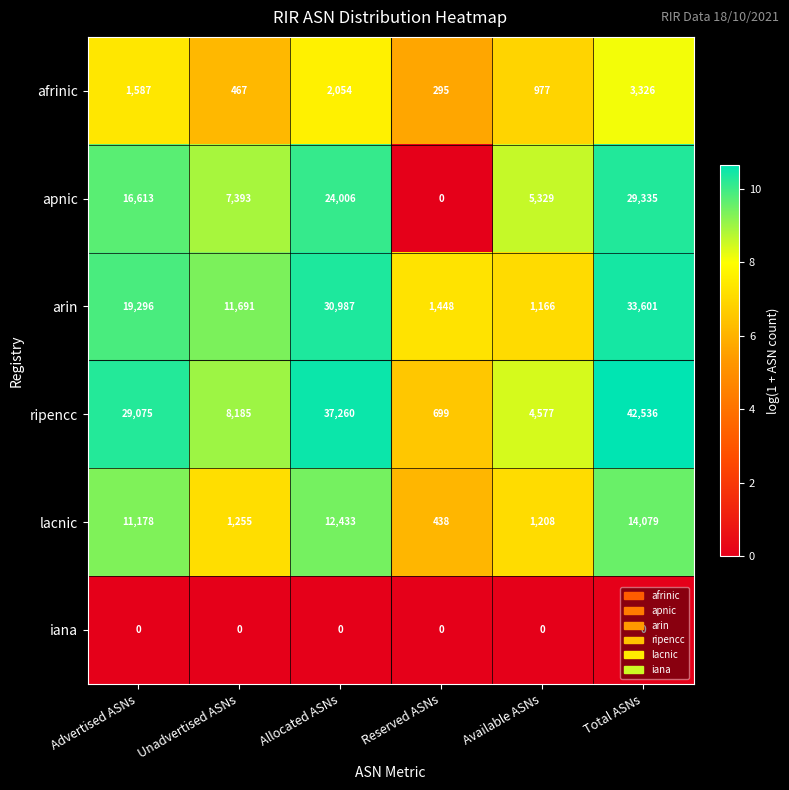

Which series changed the most between Unadvertised ASNs and Total ASNs?

ripencc